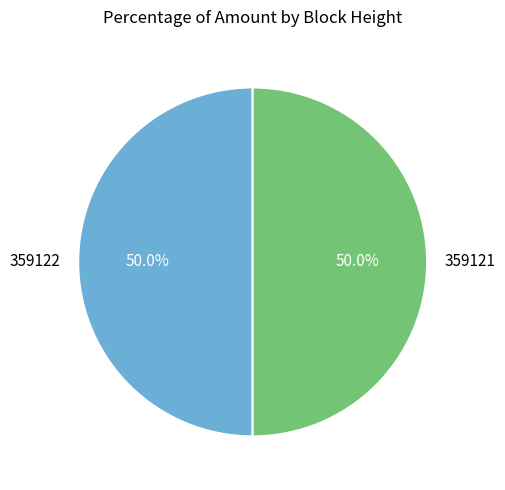

What is the total percentage of 359122 and 359121?

100.0%